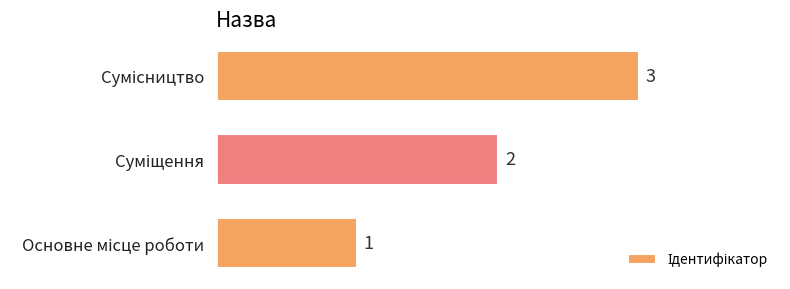

What is the greatest value displayed?

3